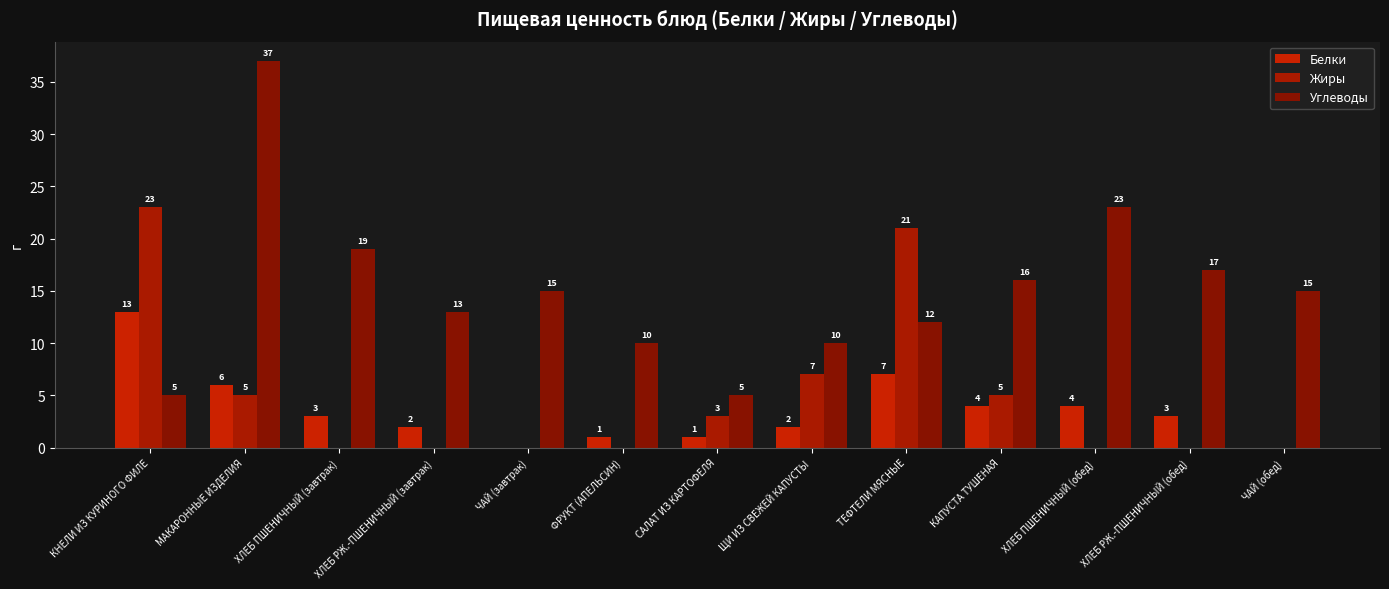

What is the label of the 3rd bar from the left?

ХЛЕБ ПШЕНИЧНЫЙ (завтрак)